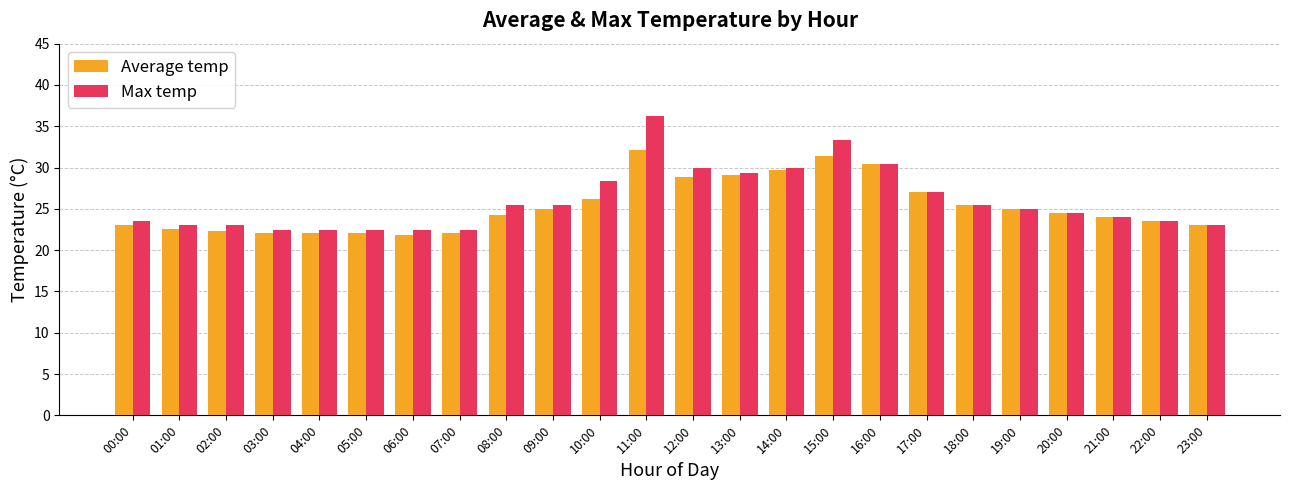

Rank the series by their maximum value, from lowest to highest.

Average temp, Max temp